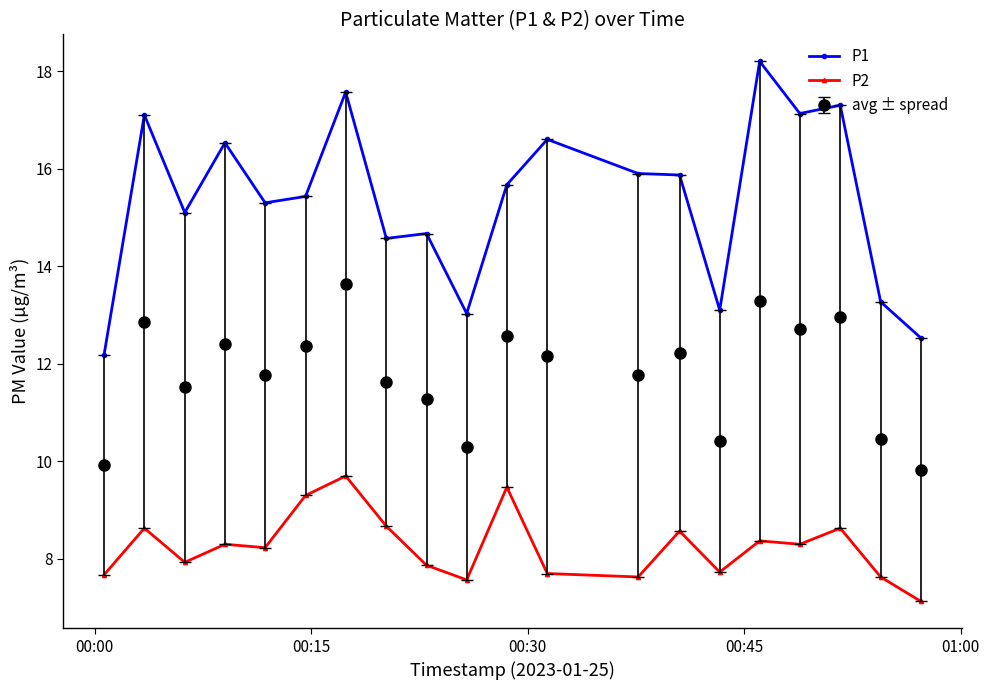

What is the highest value of the avg ± spread series?

13.6